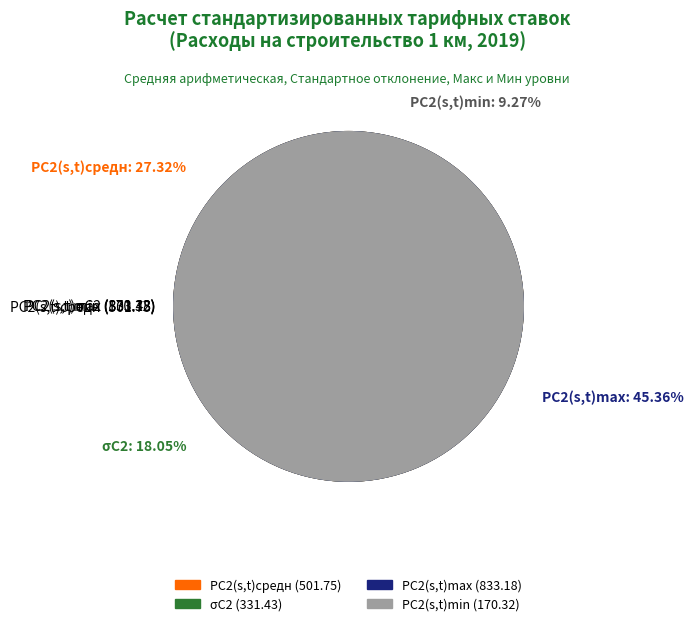

Which has a higher value, РС2(s,t)min or РС2(s,t)max?

РС2(s,t)max